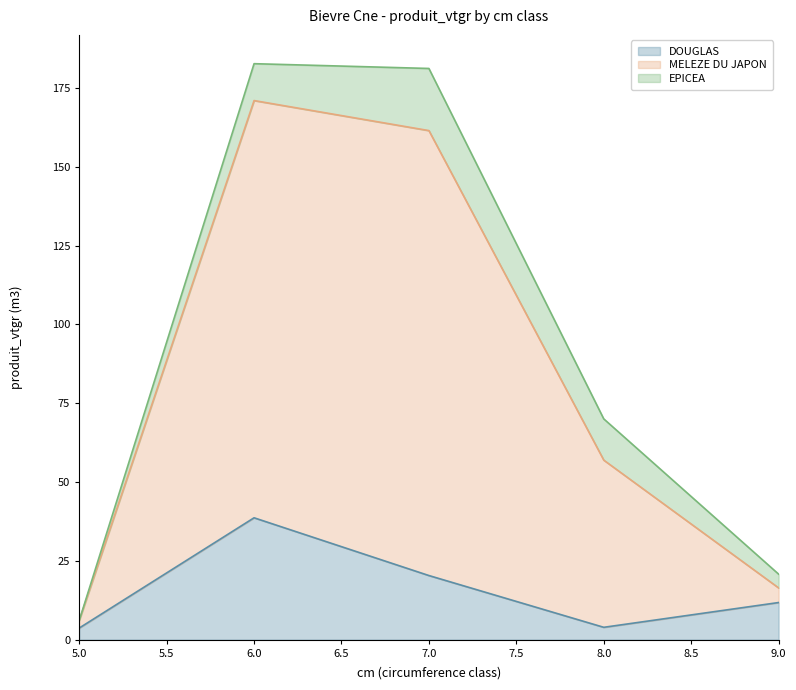

Which series has the largest total across all categories?

MELEZE DU JAPON